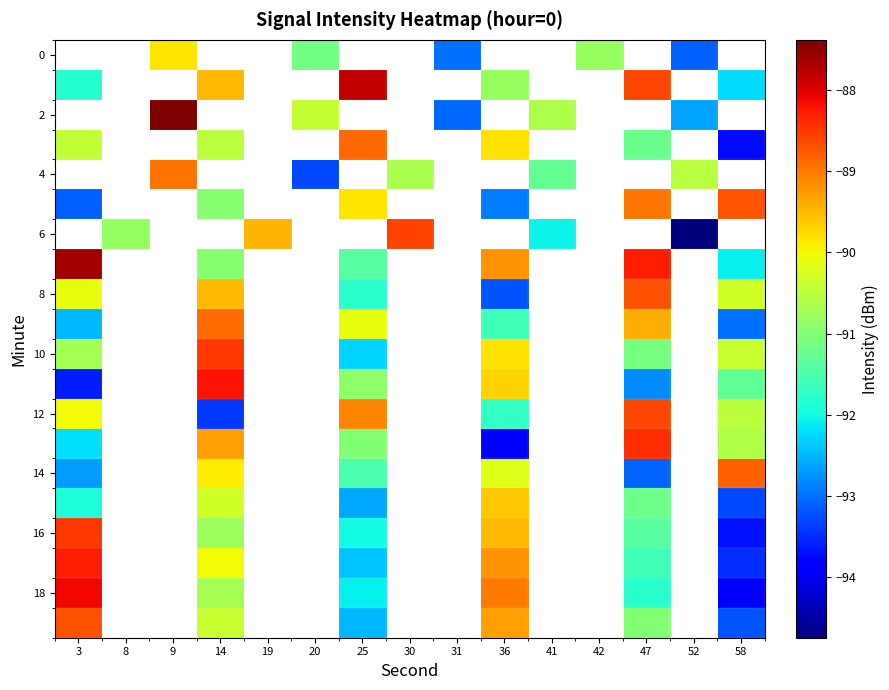

Which category has the lowest value across all series?

52